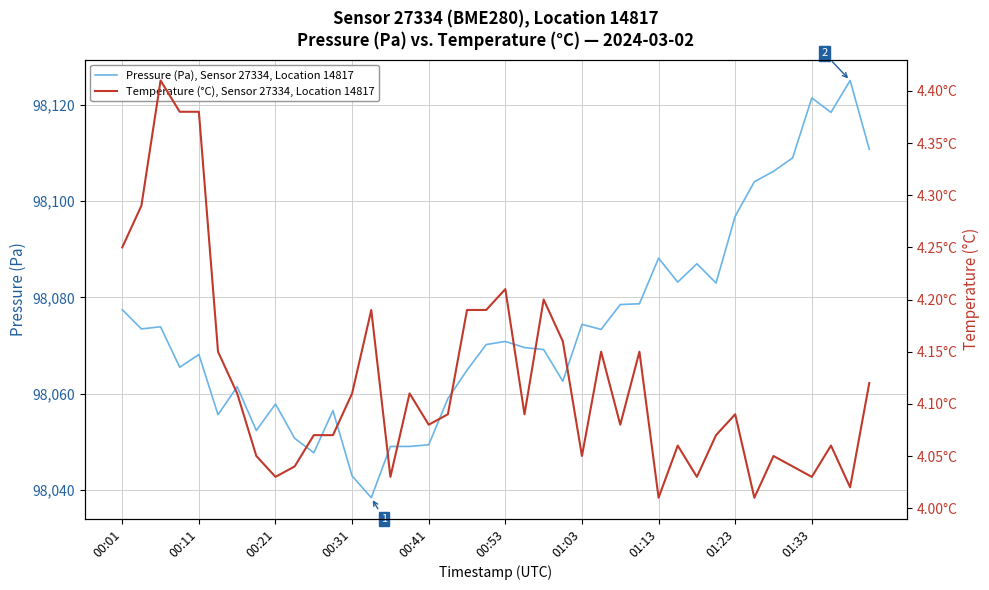

What is the sum of all Pressure (Pa), Sensor 27334, Location 14817 values?

3922973.1